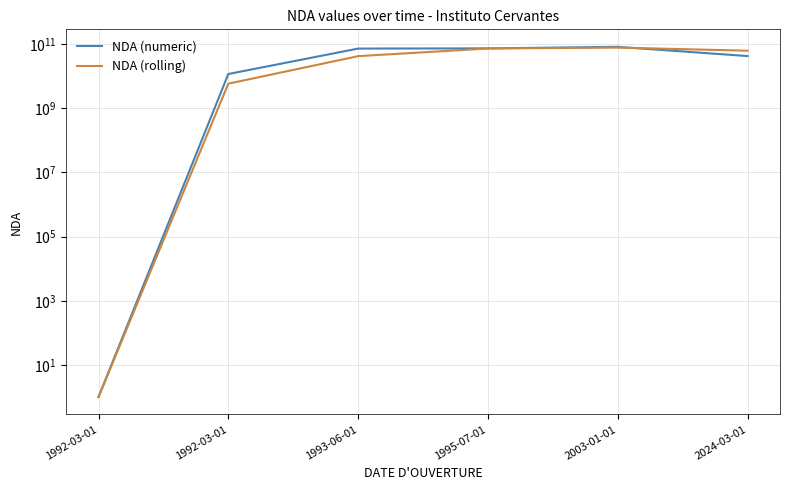

At 1993-06-01, list the series in order from smallest to largest.

NDA (rolling), NDA (numeric)